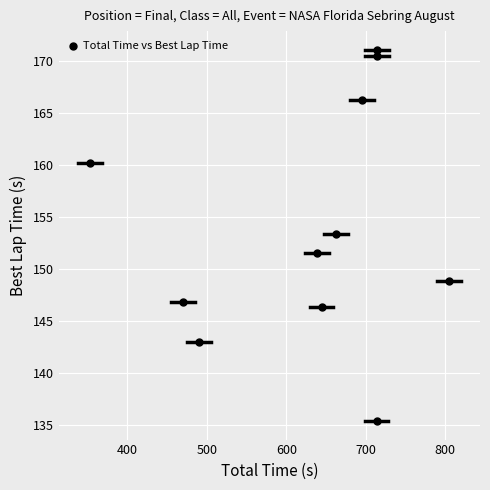

What is the range of X values (max minus min)?

451.8